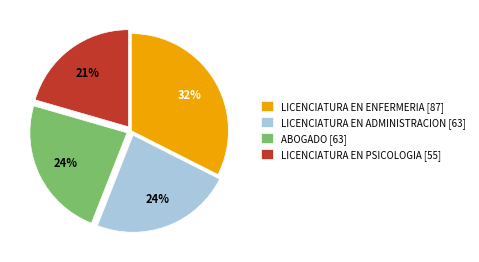

Is LICENCIATURA EN PSICOLOGIA [55] the majority of the pie?

No